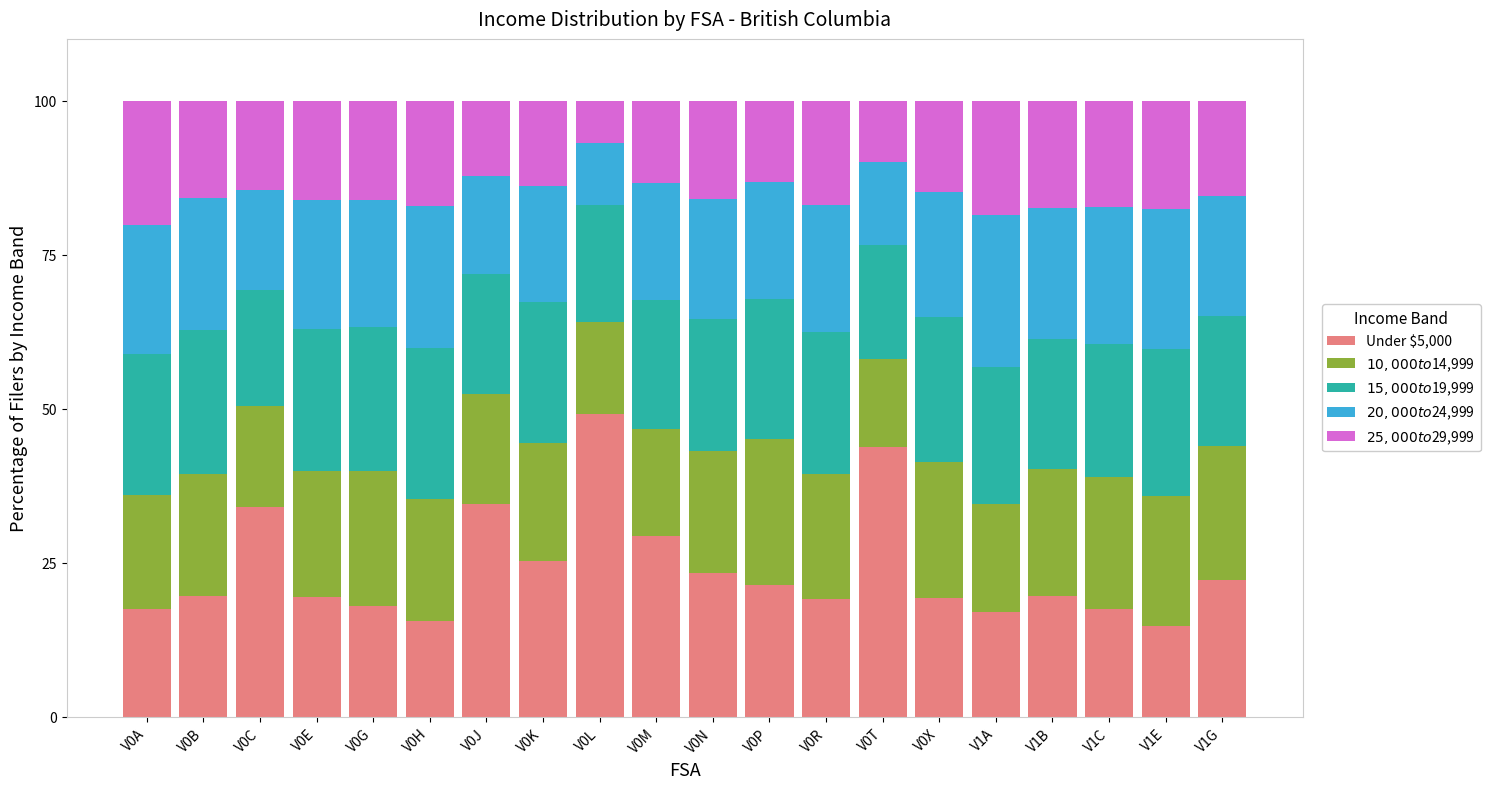

What is the difference between the second highest and minimum values in the Under $5,000 series?

29.0